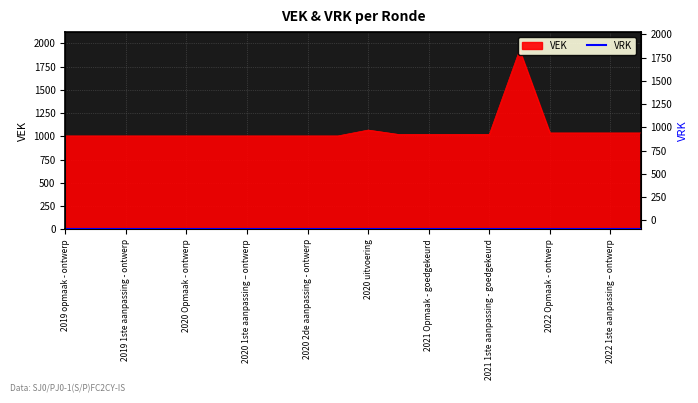

What is the sum of all values?

21278